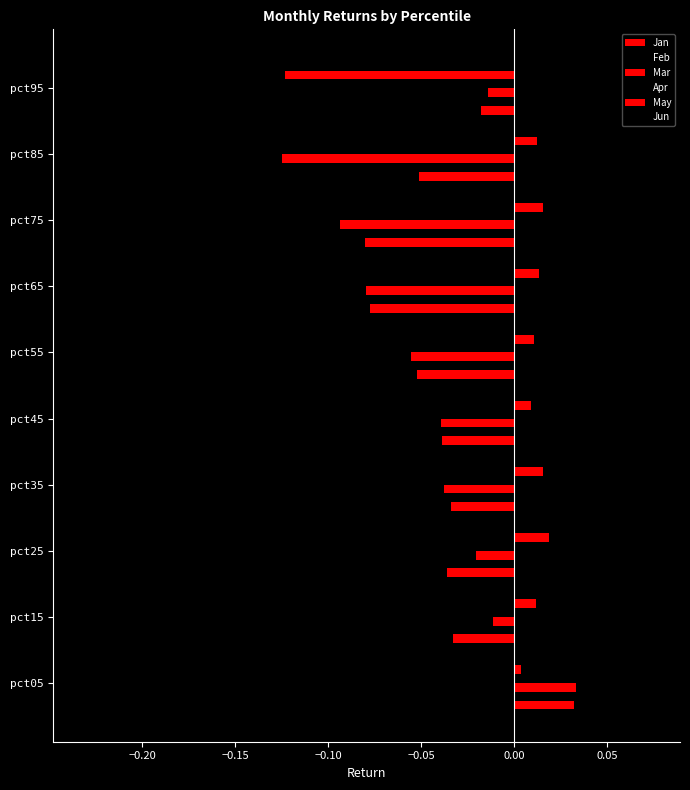

Reading left to right, list all the values displayed in this chart.

Jan: 0.0	-0.0	-0.0	-0.0	-0.0	-0.1	-0.1	-0.1	-0.1	-0.0
Feb: 0.0	0.0	0.0	-0.0	-0.0	-0.0	-0.0	-0.0	-0.0	-0.2
Mar: 0.0	-0.0	-0.0	-0.0	-0.0	-0.1	-0.1	-0.1	-0.1	-0.0
Apr: -0.0	-0.0	-0.0	-0.0	-0.0	-0.0	-0.0	-0.0	-0.0	0.1
May: 0.0	0.0	0.0	0.0	0.0	0.0	0.0	0.0	0.0	-0.1
Jun: 0.0	-0.0	-0.0	0.0	0.0	-0.0	-0.0	-0.0	-0.0	0.1